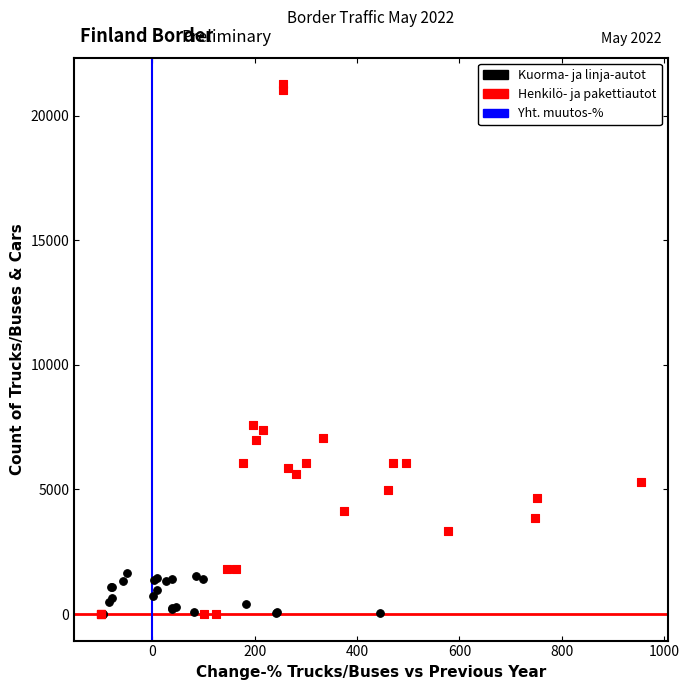

Which series has the largest Y range (max minus min)?

Henkilö- ja pakettiautot